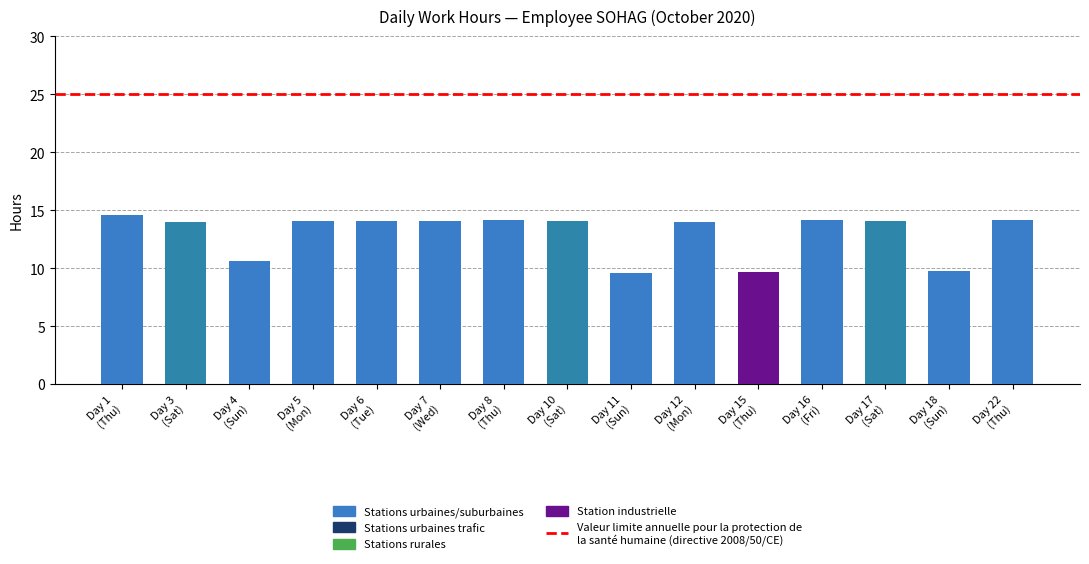

What is the smallest value displayed?

9.6